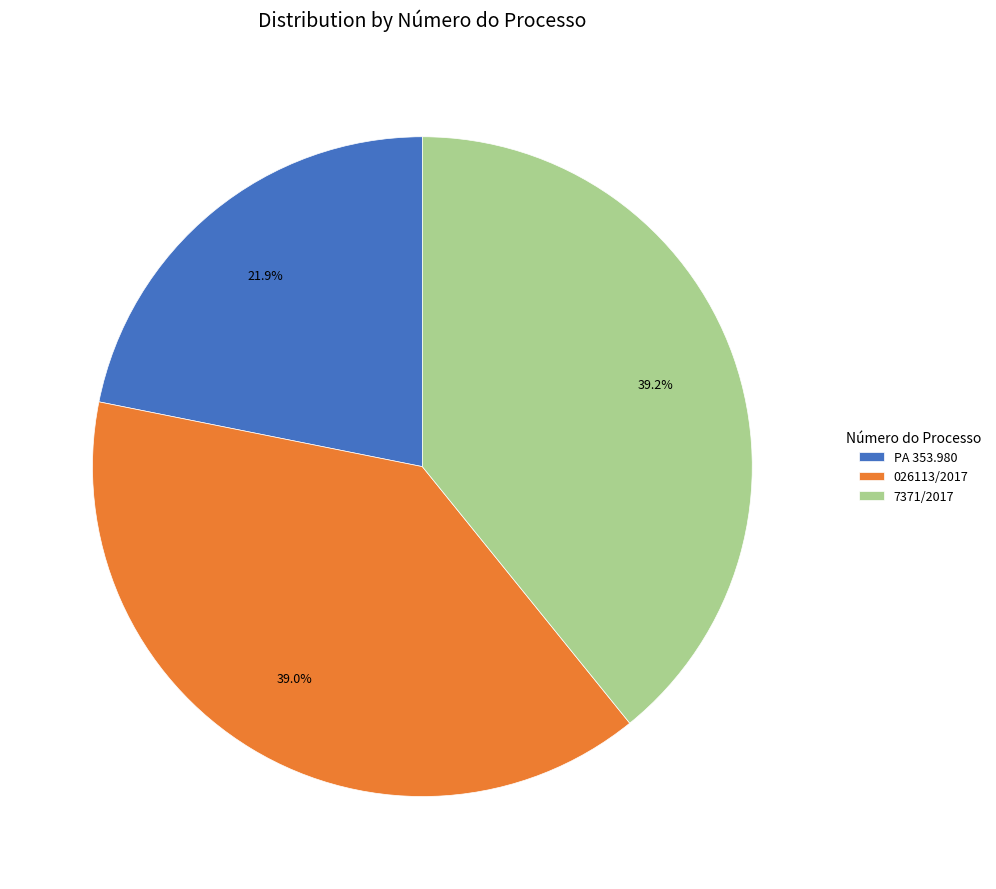

What is the smallest slice in the pie chart?

PA 353.980